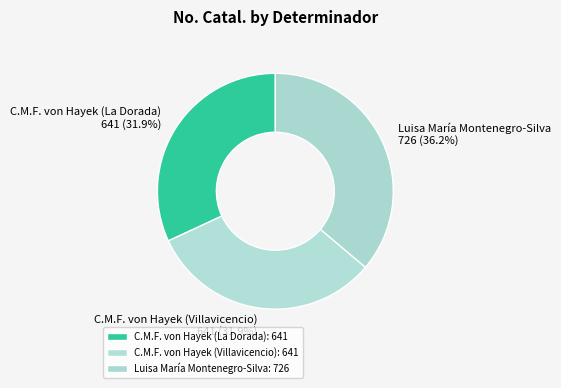

To the nearest percent, what percentage of the pie is Luisa María Montenegro-Silva?

36%